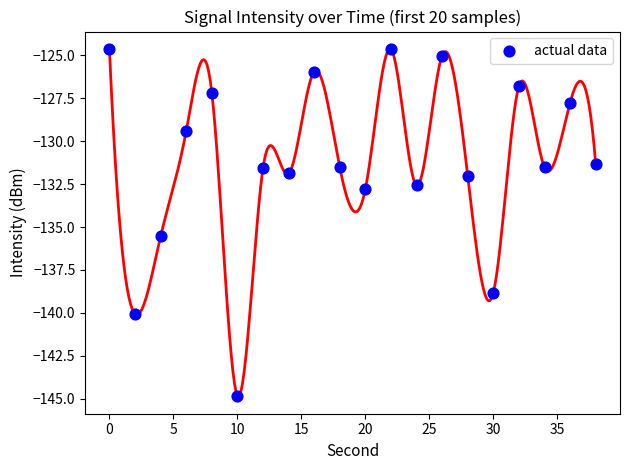

What is the range of Y values (max minus min)?

20.2